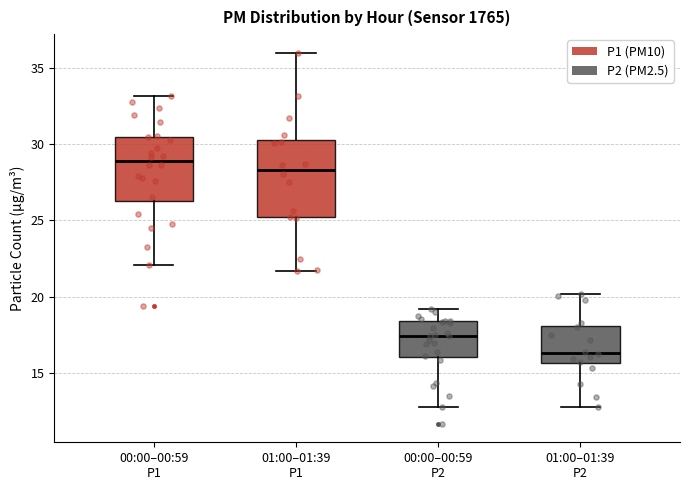

Reading left to right, read every box against the y-axis: the position of its median line, the range the box covers, and the ends of its whiskers. The values are not printed on the chart, so give them approximately, as read against the axis.

00:00–00:59 P1: median 29.0, box 26.5 to 30.5, whiskers 22.0 to 33.0
01:00–01:39 P1: median 28.5, box 25.0 to 30.5, whiskers 21.5 to 36.0
00:00–00:59 P2: median 17.5, box 16.0 to 18.5, whiskers 13.0 to 19.0
01:00–01:39 P2: median 16.5, box 15.5 to 18.0, whiskers 12.5 to 20.0